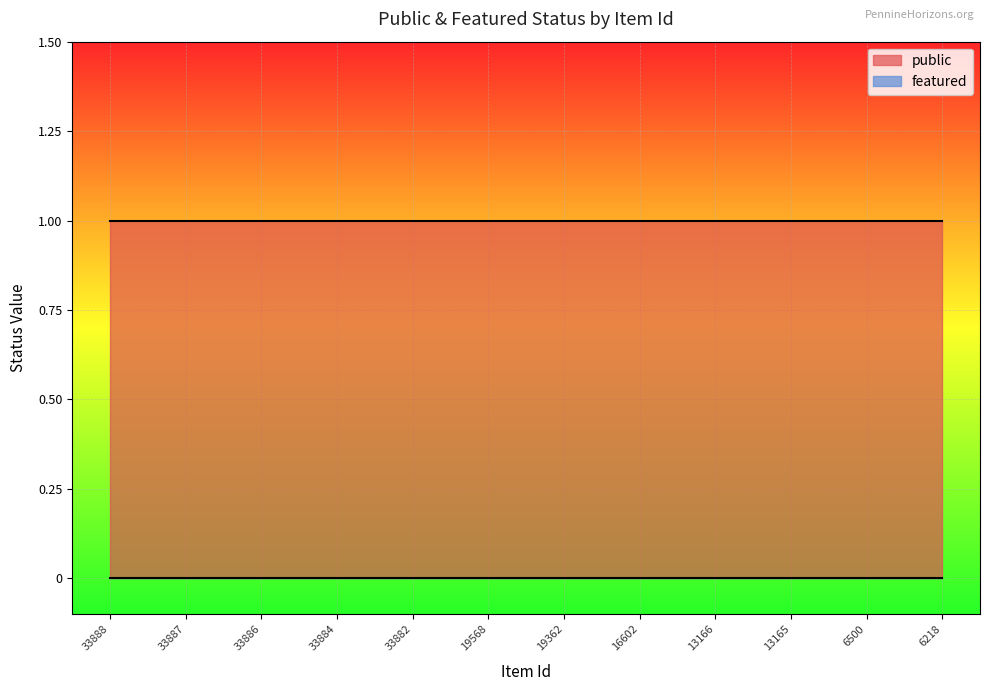

True or false: public has more than 0 points higher than both neighbors.

False